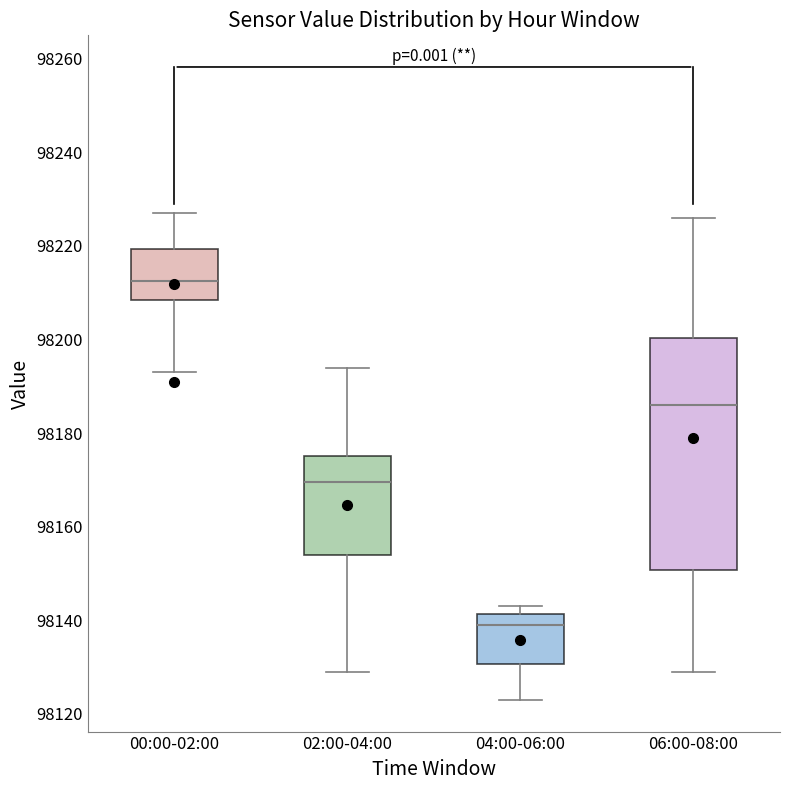

Reading left to right, transcribe this box plot: for each box, give where its median line is, the range the box spans, and where its two whiskers end, as read against the y-axis. The values are not printed on the chart, so give them approximately, as read against the axis.

00:00-02:00: median 98212, box 98208 to 98220, whiskers 98194 to 98228
02:00-04:00: median 98170, box 98154 to 98176, whiskers 98130 to 98194
04:00-06:00: median 98140, box 98130 to 98142, whiskers 98124 to 98144
06:00-08:00: median 98186, box 98150 to 98200, whiskers 98130 to 98226